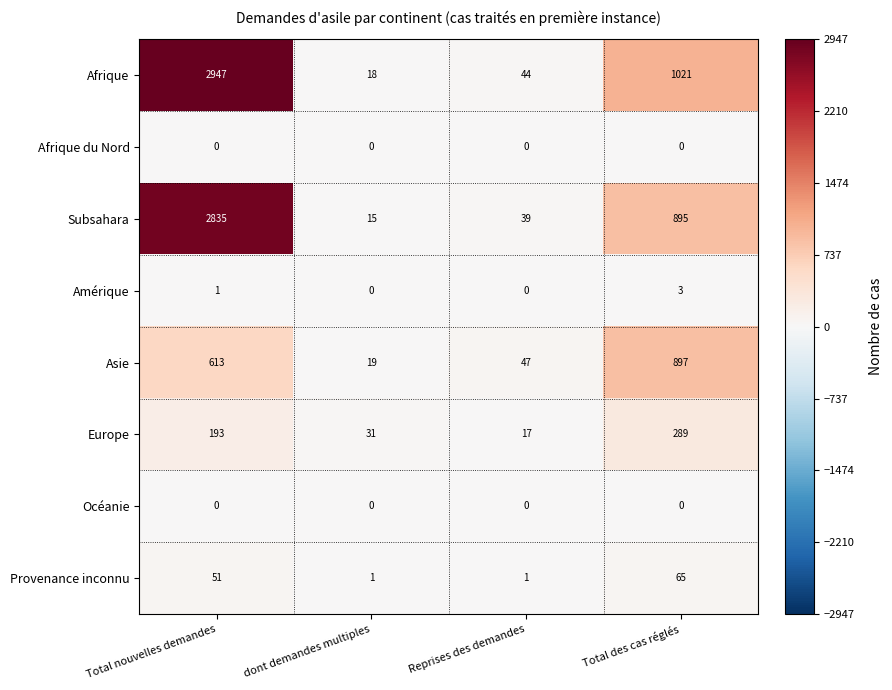

How many values in Amérique are above zero?

2